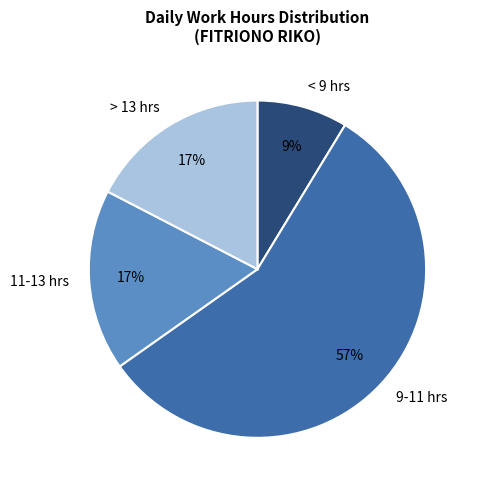

The 11-13 hrs slice represents 10% of the pie. True or false?

False